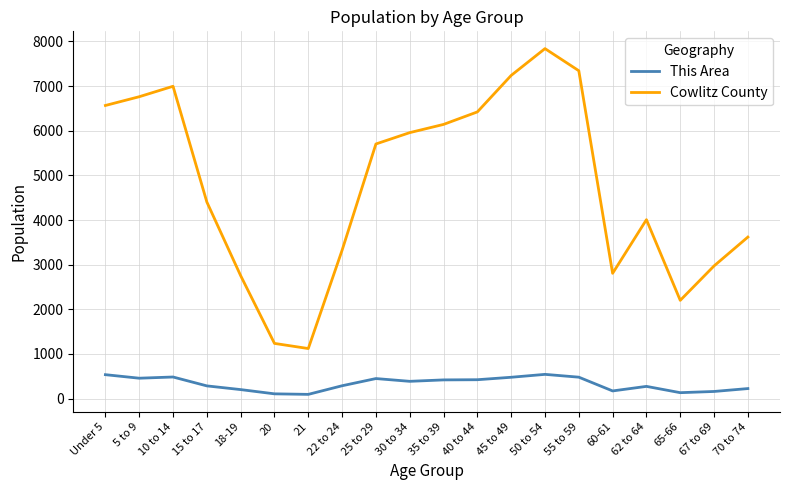

Where is Cowlitz County nearest to the value 4479?

15 to 17